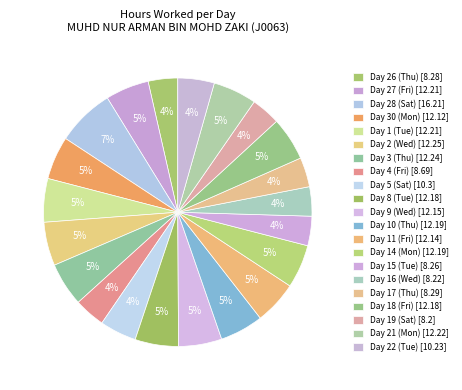

Which has a higher value, Day 28 (Sat) or Day 11 (Fri)?

Day 28 (Sat)